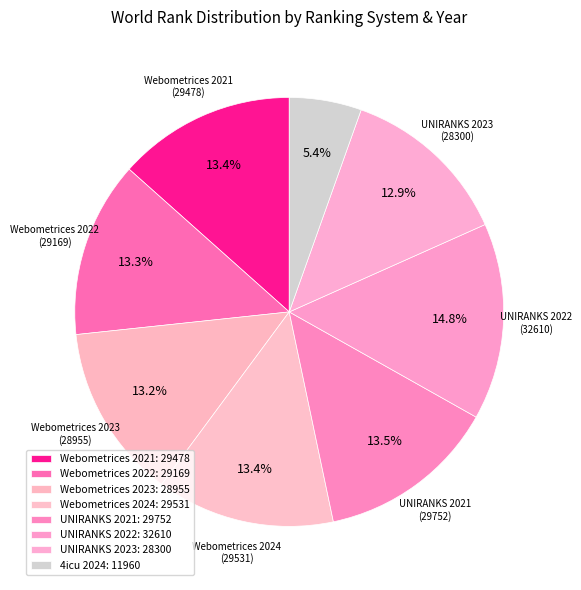

Does any single category account for the majority?

No